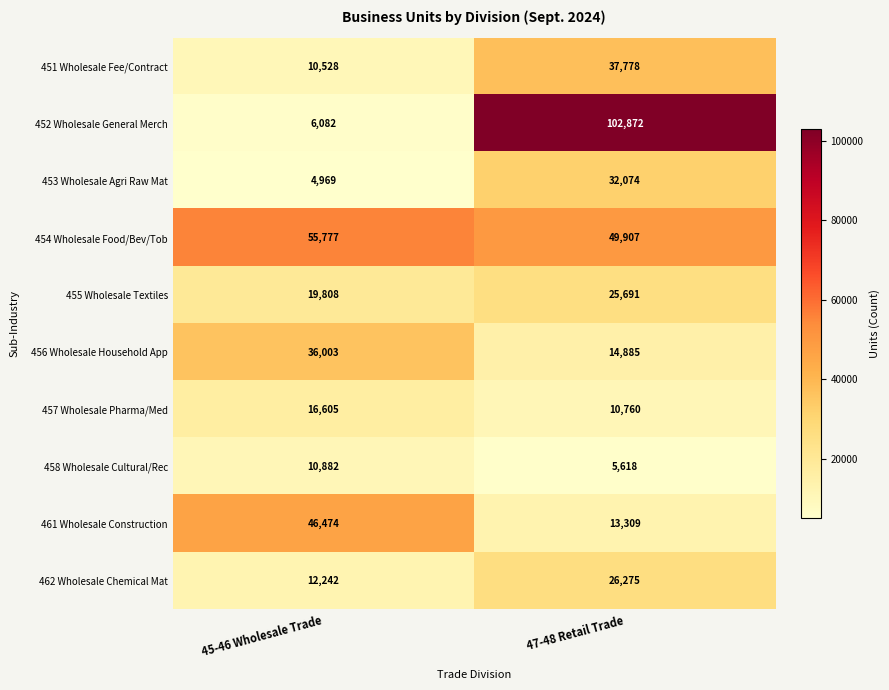

What is the sum of the 453 Wholesale Agri Raw Mat values at 45-46 Wholesale Trade and 47-48 Retail Trade?

37043